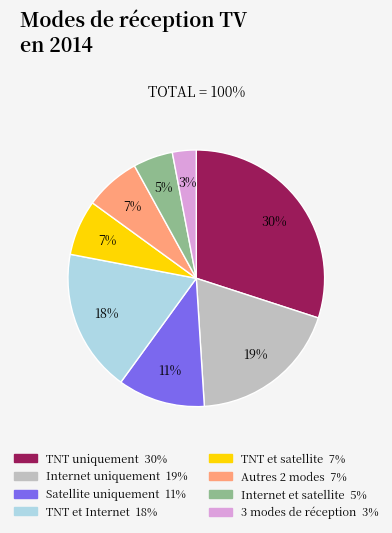

Is there a majority slice in this chart?

No